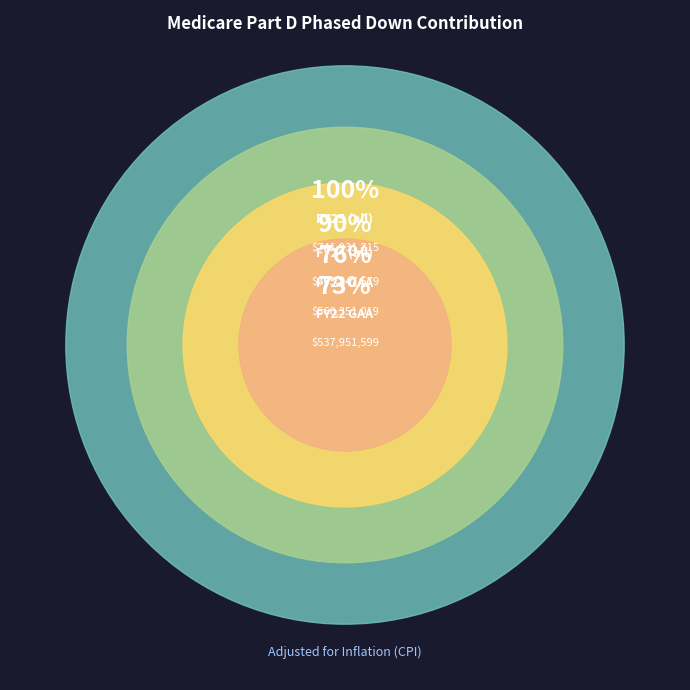

Does FY25 Gov represent more than half of the total?

No